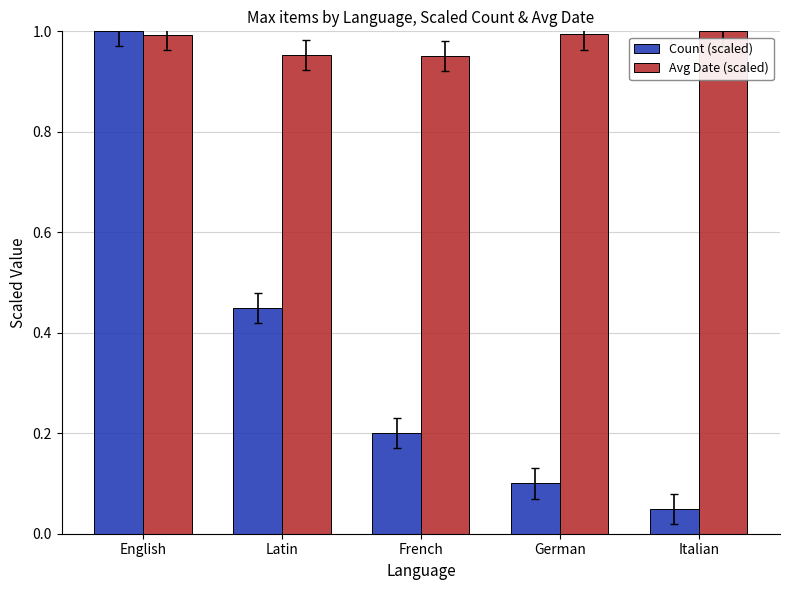

Which series has the widest spread of values?

Count (scaled)